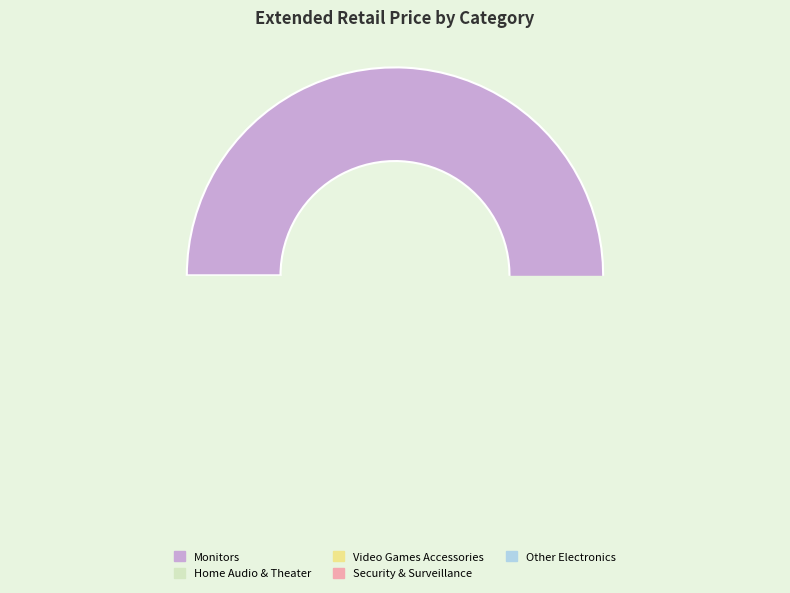

What percentage is the Electronics -> Home Audio & Theater slice, to the nearest percent?

19%